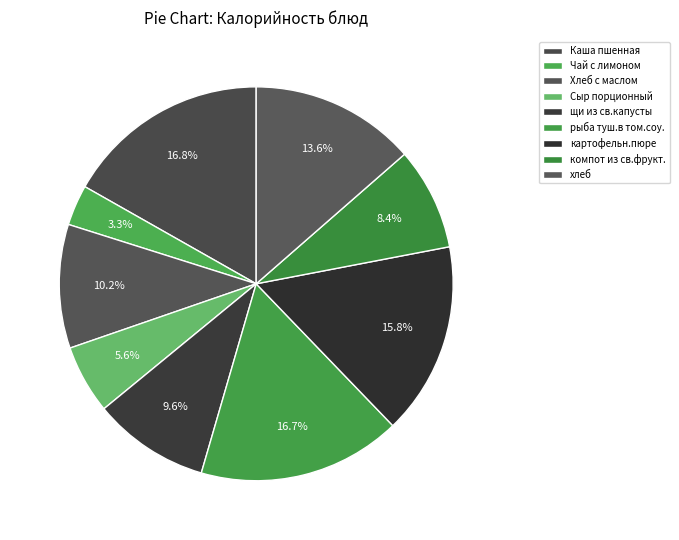

What is the ratio of the value at Каша пшенная to the value at Хлеб с маслом?

1.7